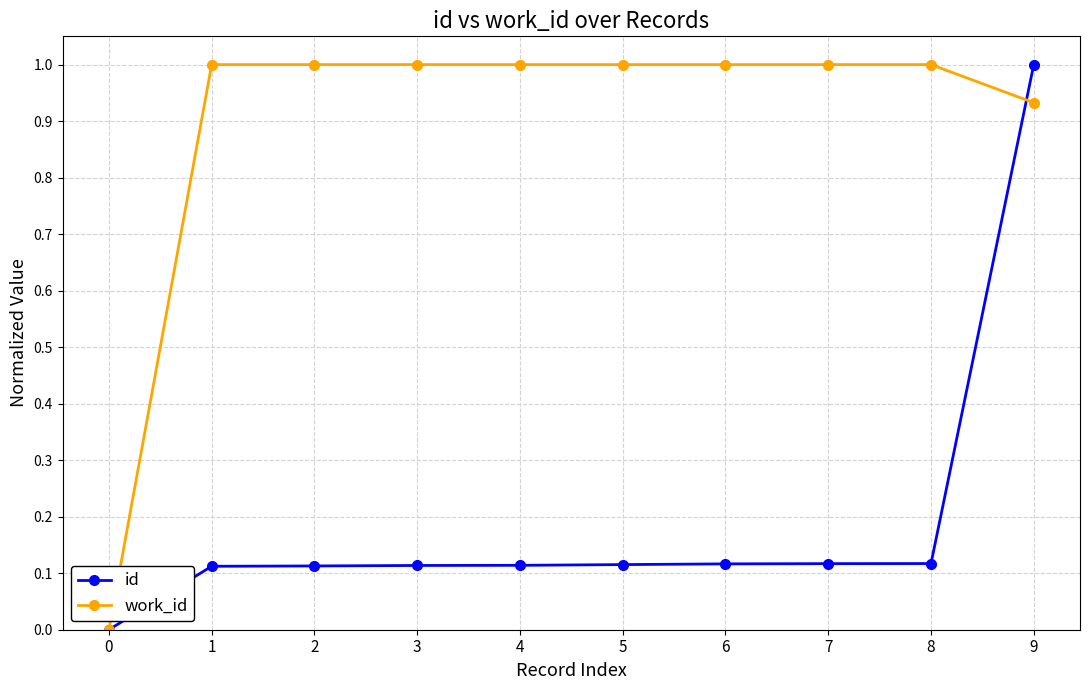

Which series has the largest total across all categories?

work_id